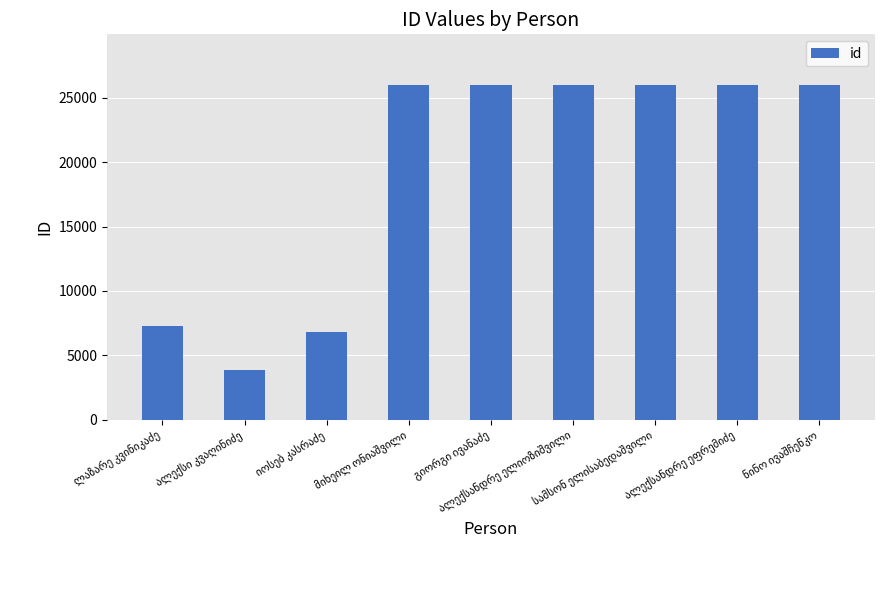

What is the value of the 9th bar from the left?

26022